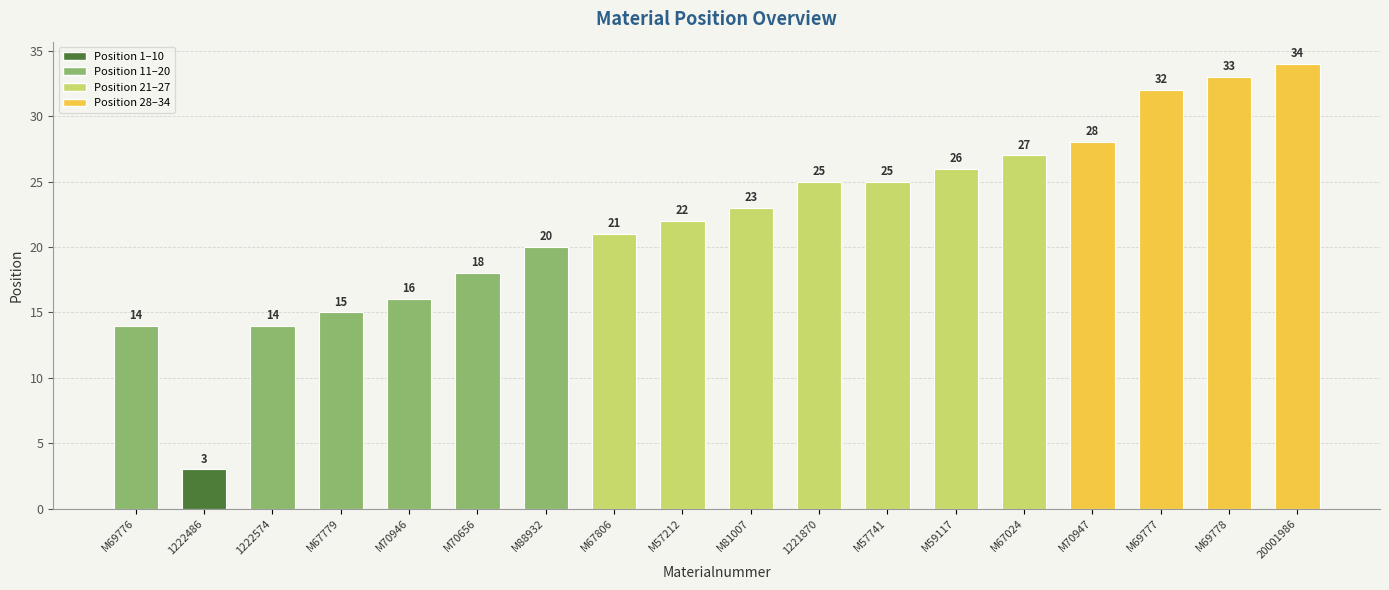

What is the sum of all values?

396